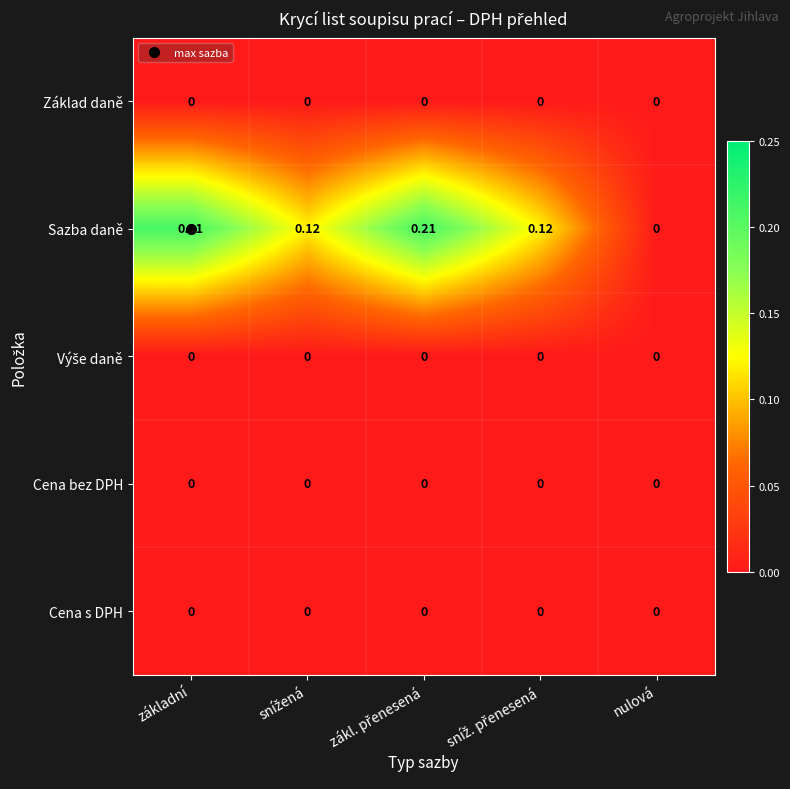

Which series has the widest spread of values?

Sazba daně